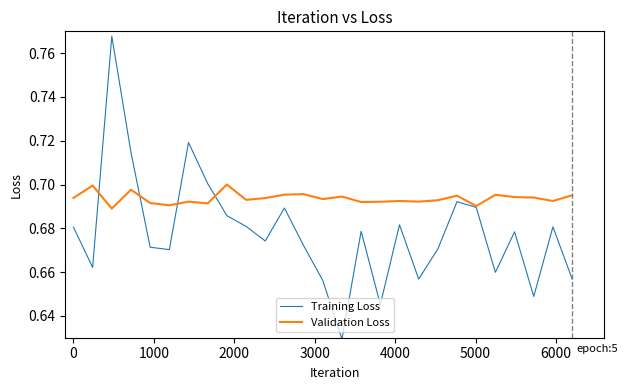

List the series in order of their peak value, highest first.

Training Loss, Validation Loss